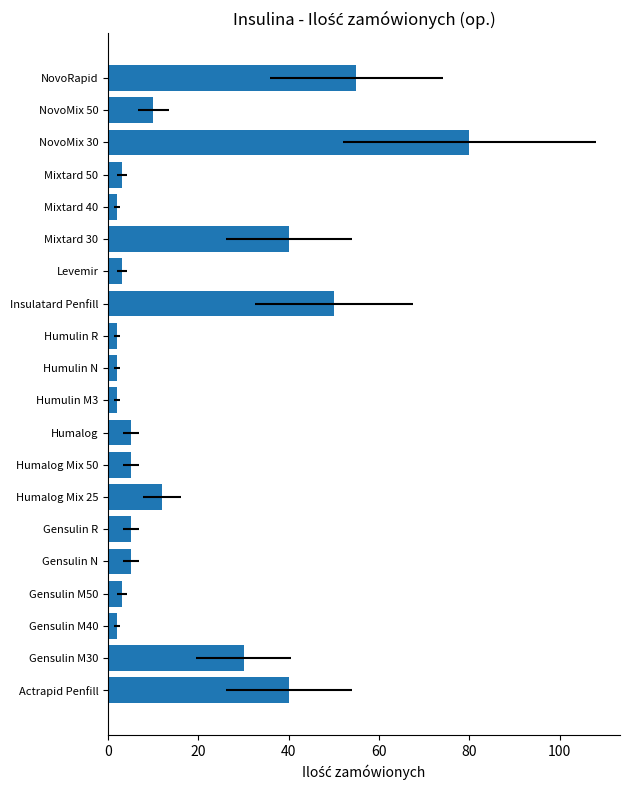

What is the change in value from Actrapid Penfill to Humalog Mix 50?

-35